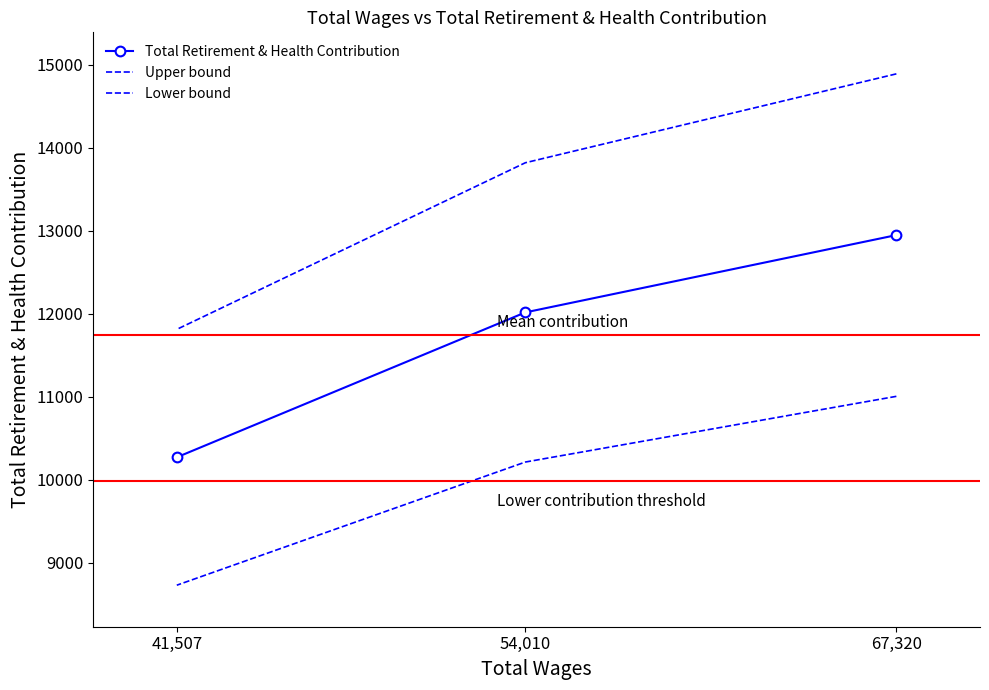

Which has a higher value, 67,320 or 54,010?

67,320